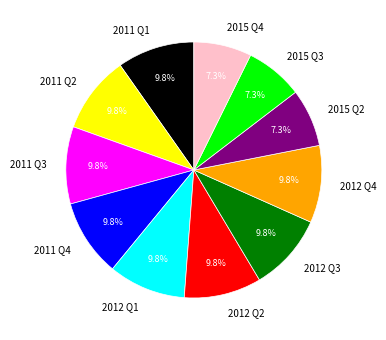

True or false: 2015 Q3 accounts for 1% of the total.

False